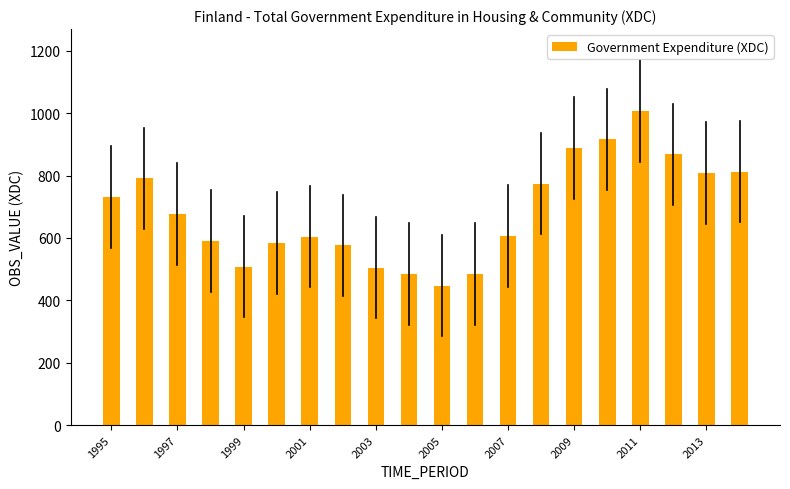

What is the value of the 2nd bar from the left?

791